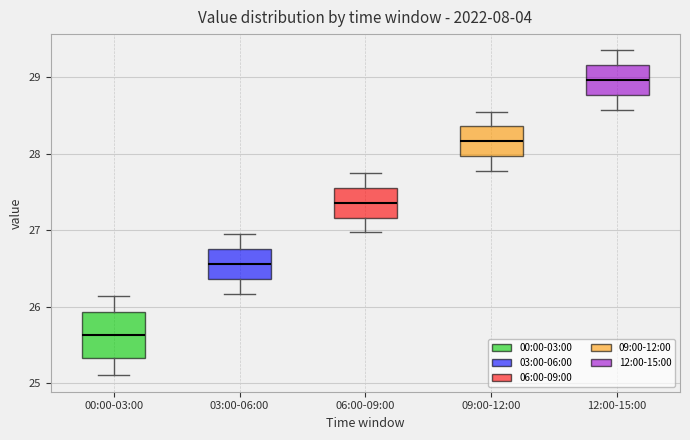

Comparing the boxes themselves (not the whiskers), which one is the tallest?

00:00-03:00